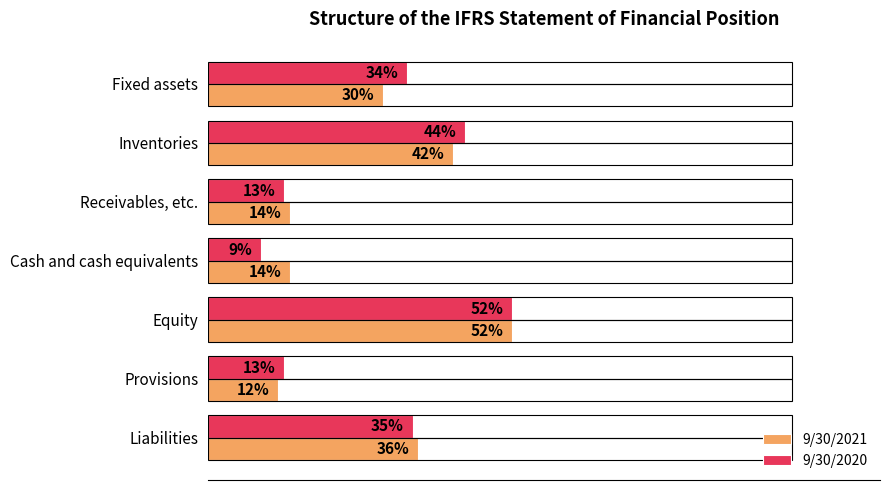

What are all the series names shown in the legend?

9/30/2021, 9/30/2020